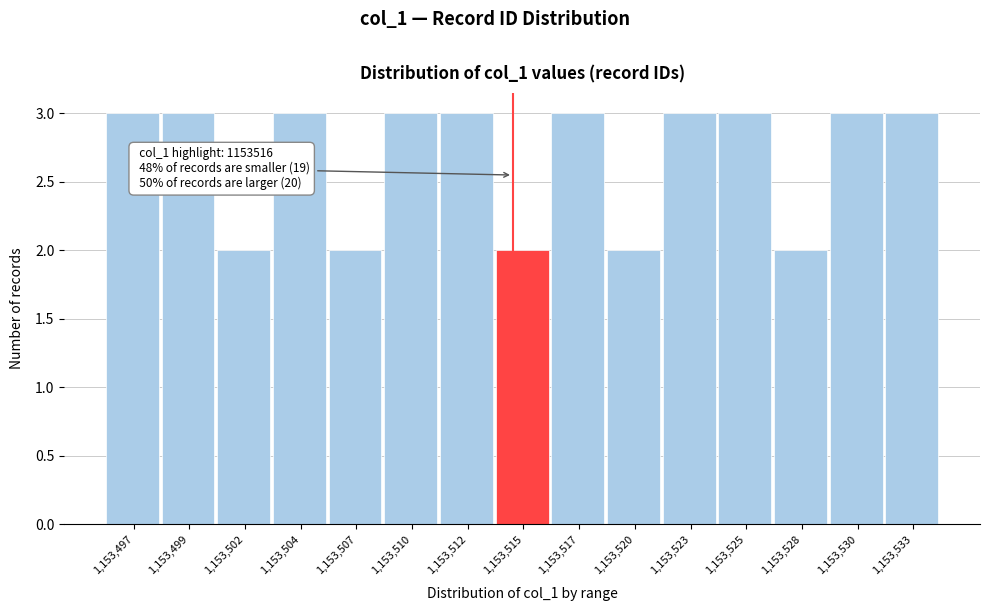

Reading right to left, extract all data points from this chart.

1,153,533=3	1,153,530=3	1,153,528=2	1,153,525=3	1,153,523=3	1,153,520=2	1,153,517=3	1,153,515=2	1,153,512=3	1,153,510=3	1,153,507=2	1,153,504=3	1,153,502=2	1,153,499=3	1,153,497=3